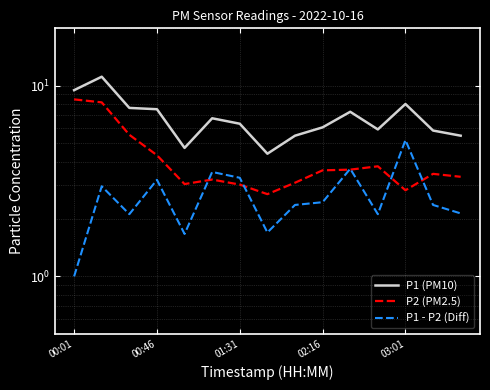

List the series in order of their peak value, lowest first.

P1 - P2 (Diff), P2 (PM2.5), P1 (PM10)